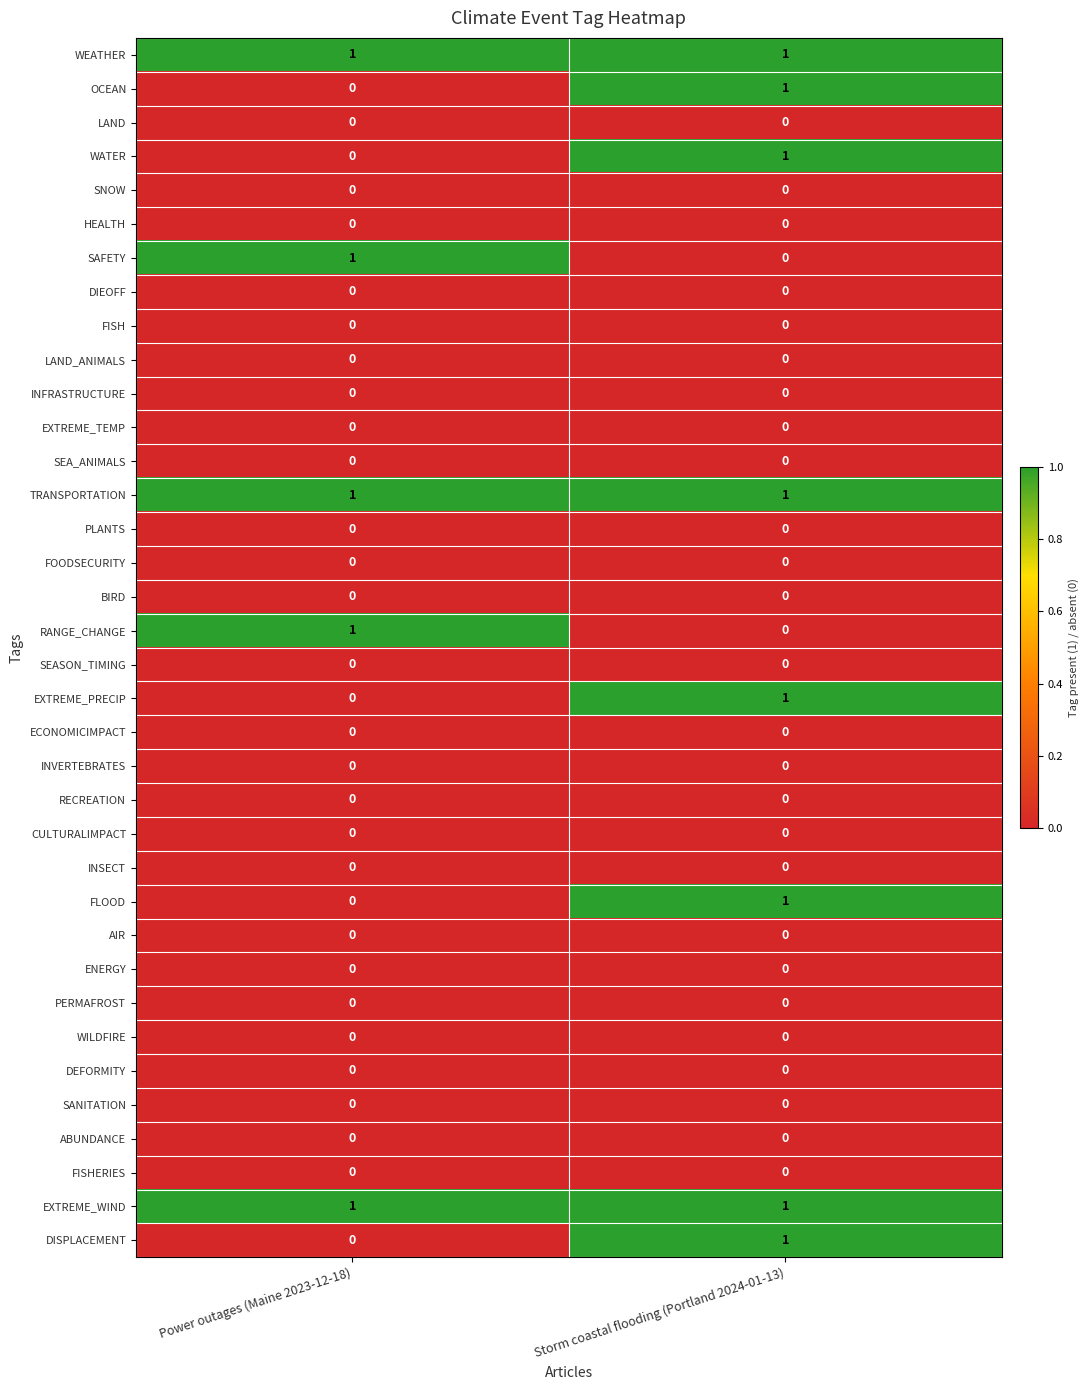

What is the total value across all series at Storm coastal flooding (Portland 2024-01-13)?

8